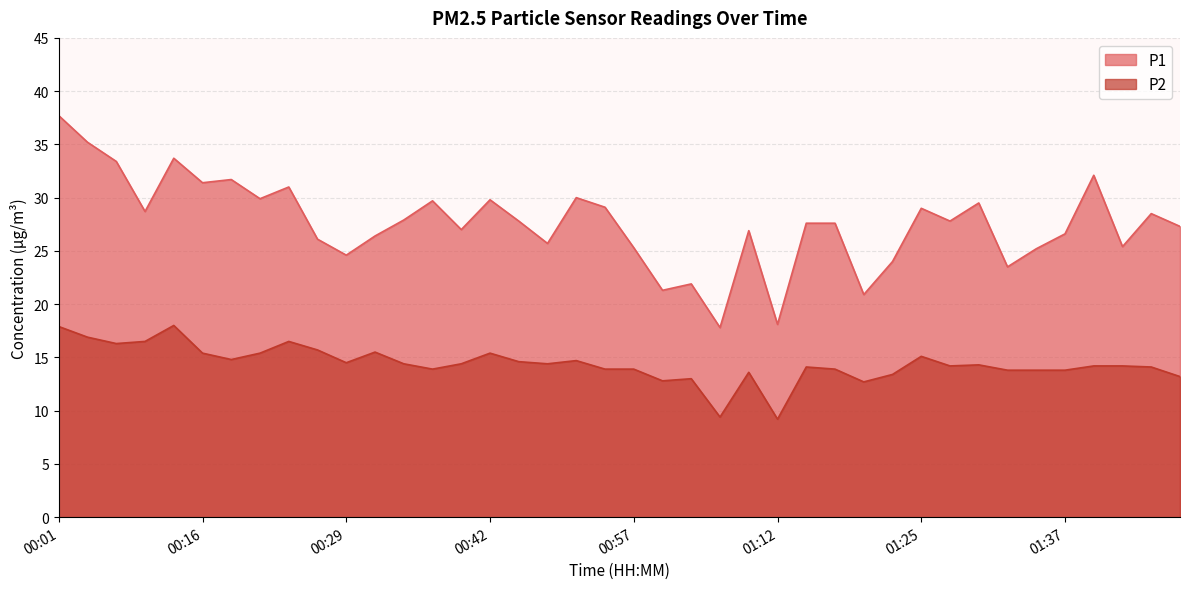

At which category does the chart reach its peak across all series?

00:01